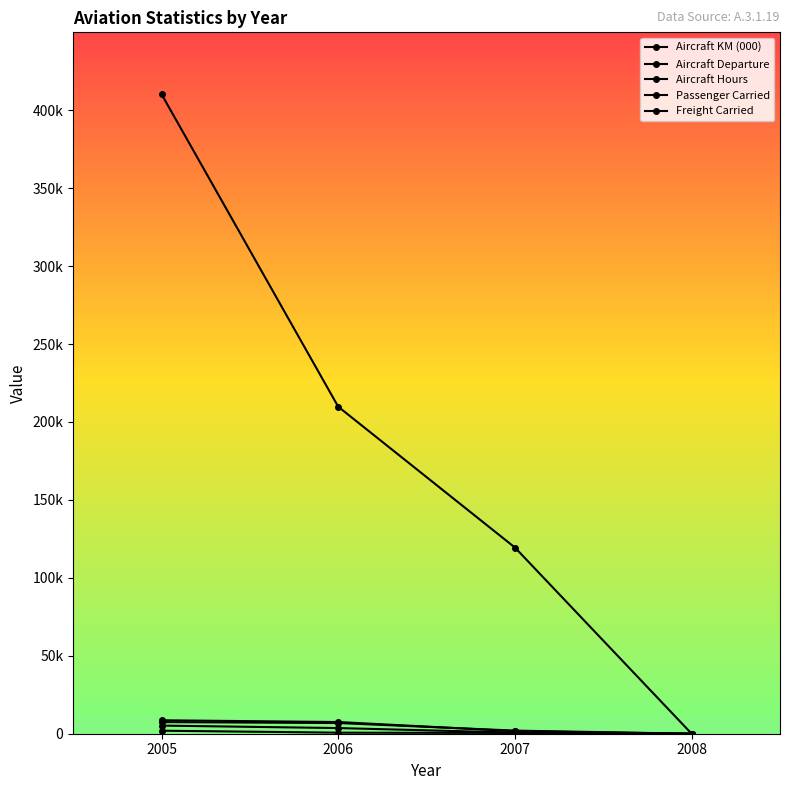

What is the sum of the Aircraft Departure values at 2006 and 2005?

14317